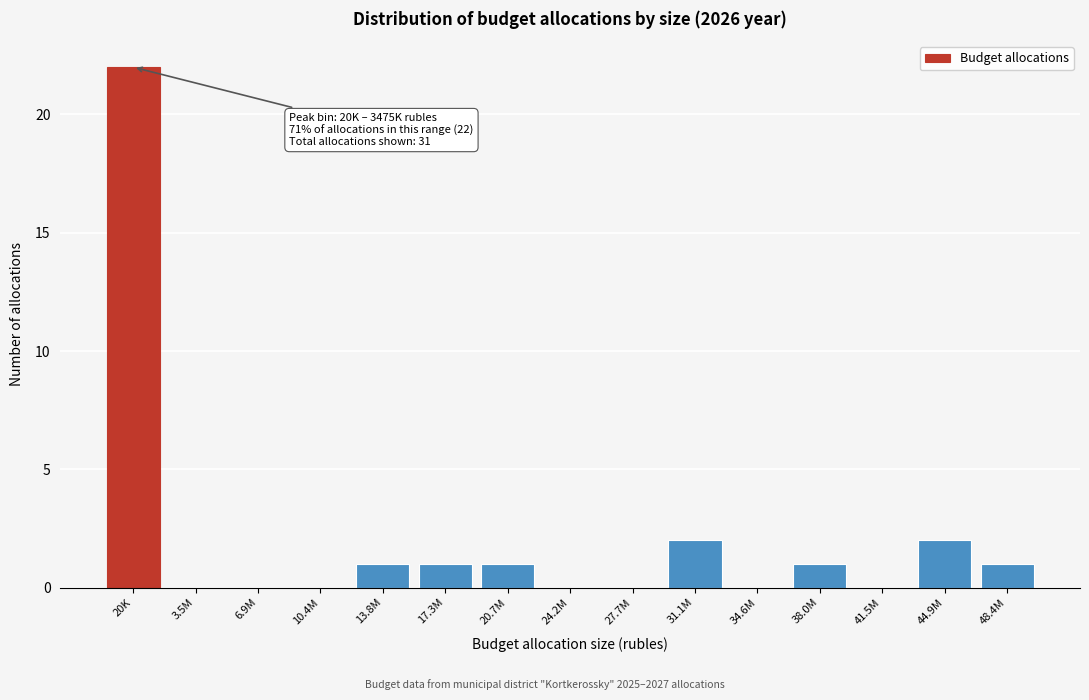

Reading left to right, list all the values displayed in this chart.

20K=22	3.5M=0	6.9M=0	10.4M=0	13.8M=1	17.3M=1	20.7M=1	24.2M=0	27.7M=0	31.1M=2	34.6M=0	38.0M=1	41.5M=0	44.9M=2	48.4M=1